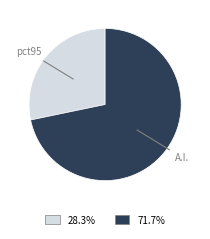

Does any single category account for the majority?

Yes